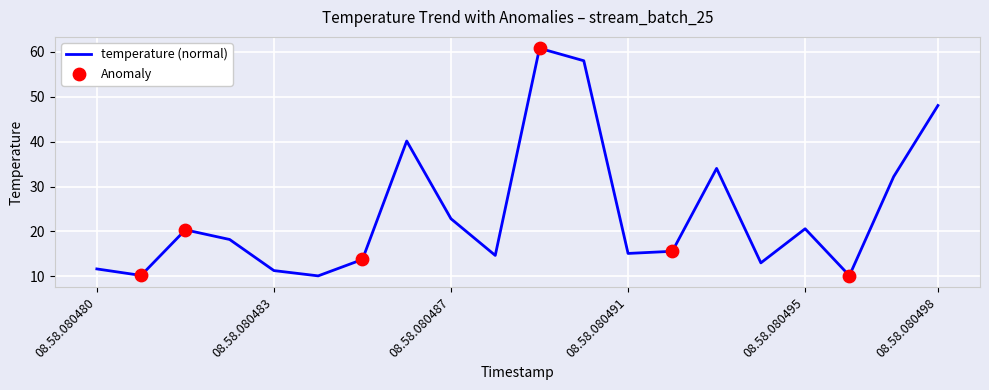

What is the difference between the maximum and minimum values?

50.7